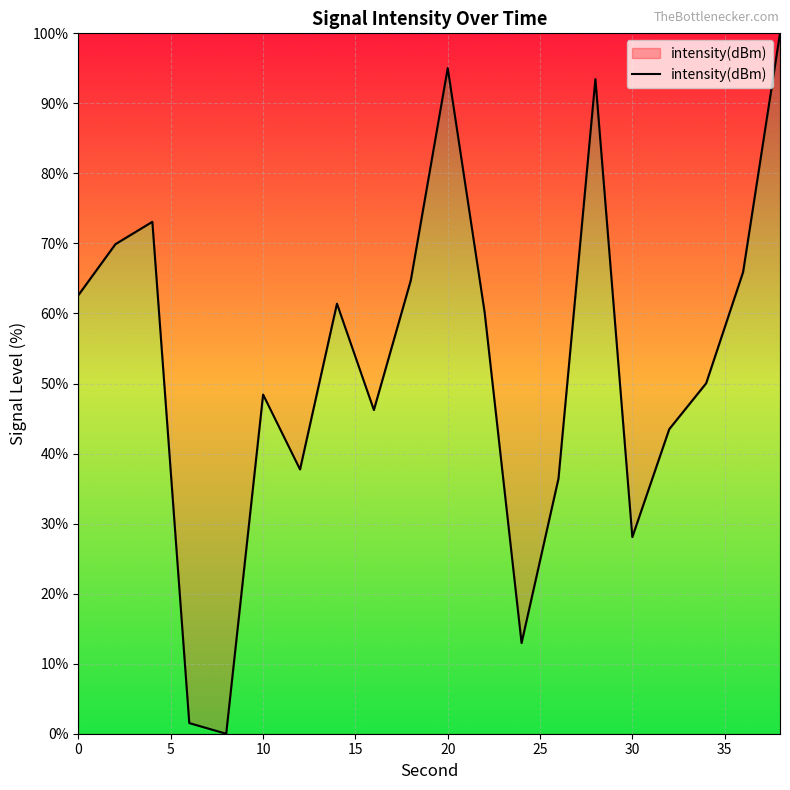

Reading right to left, transcribe all the data shown in this chart.

100.0	65.9	50.0	43.5	28.1	93.5	36.4	13.0	60.2	95.0	64.7	46.2	61.4	37.7	48.4	0.0	1.5	73.1	69.9	62.6